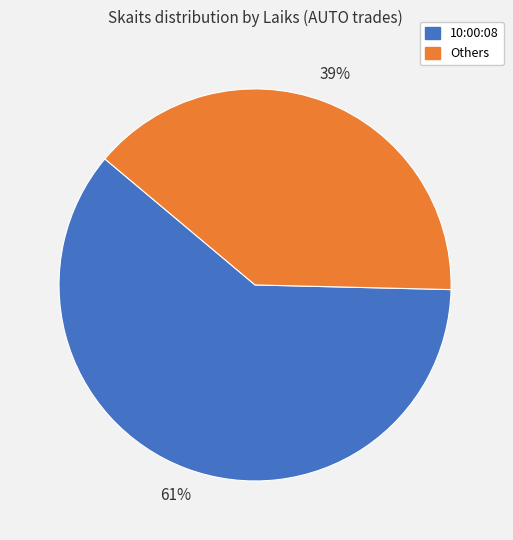

To the nearest percent, what is the average slice percentage?

50%